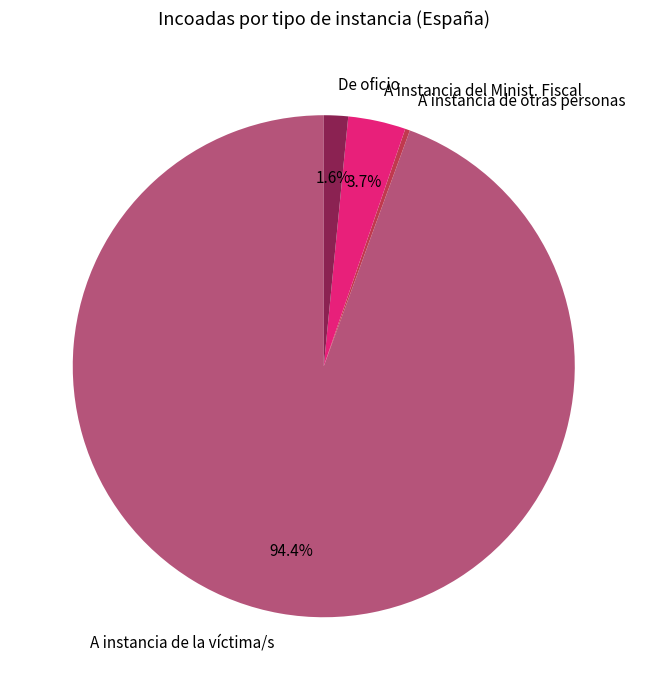

Rank the categories by value from highest to lowest.

A instancia de la víctima/s, A instancia del Minist. Fiscal, De oficio, A instancia de otras personas